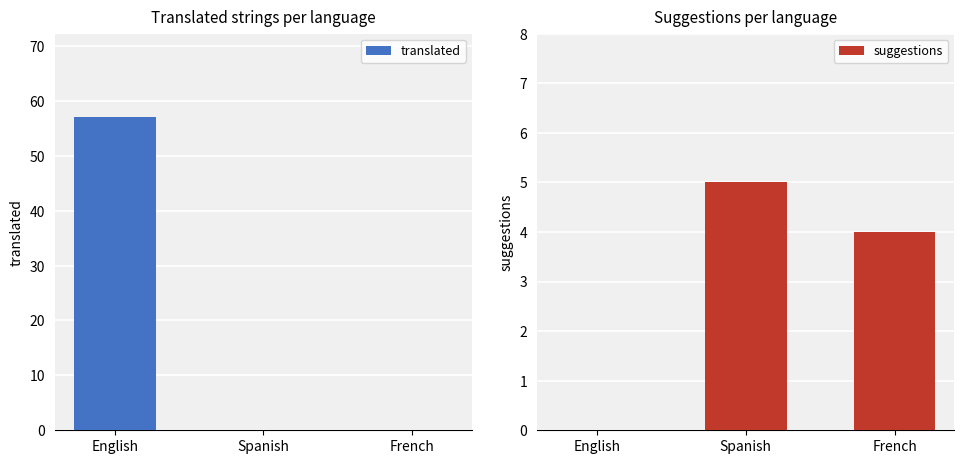

What is the label of the 2nd bar from the right?

Spanish